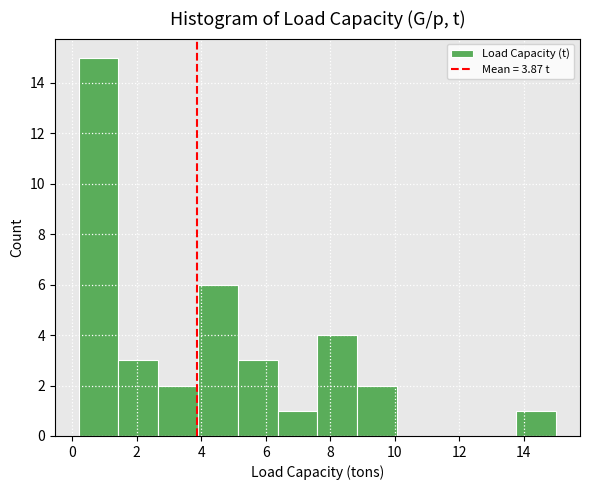

Reading left to right, transcribe this chart: for each bar, give the range it covers on the x-axis and its height. Neither the bar edges nor the heights are printed on the chart, so give them approximately, as read against the axes.

0.2 to 1.4: 15
1.4 to 2.6: 3
2.6 to 4.0: 2
4.0 to 5.2: 6
5.2 to 6.4: 3
6.4 to 7.6: 1
7.6 to 8.8: 4
8.8 to 10.0: 2
10.0 to 11.4: 0
11.4 to 12.6: 0
12.6 to 13.8: 0
13.8 to 15.0: 1